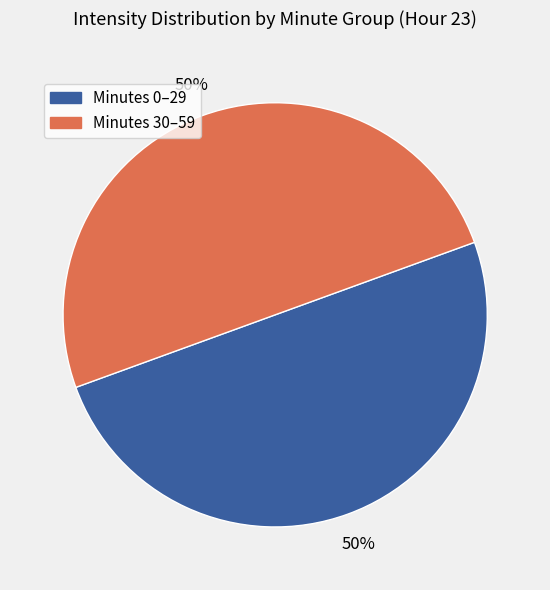

To the nearest percent, what is the average slice percentage?

50%